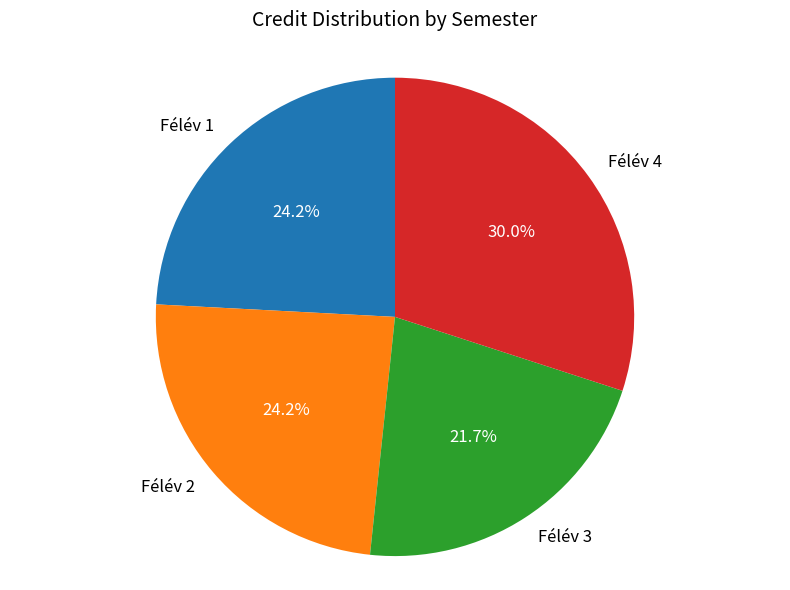

Is there any slice that represents more than half of the pie?

No